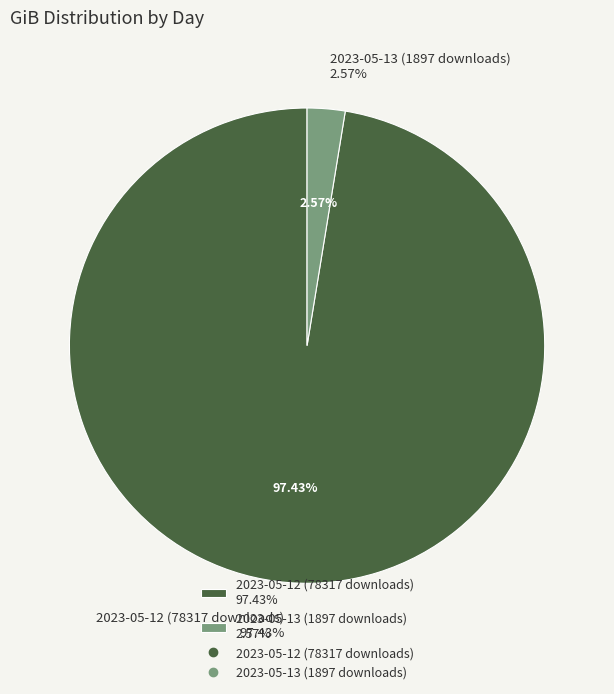

Does 2023-05-12 (78317 downloads) represent more than half of the total?

Yes